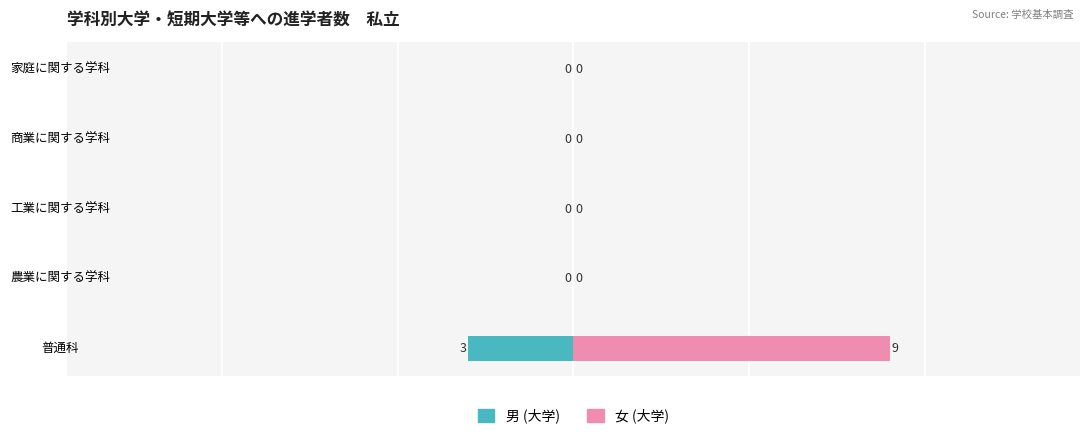

How many bars are there in each group?

2